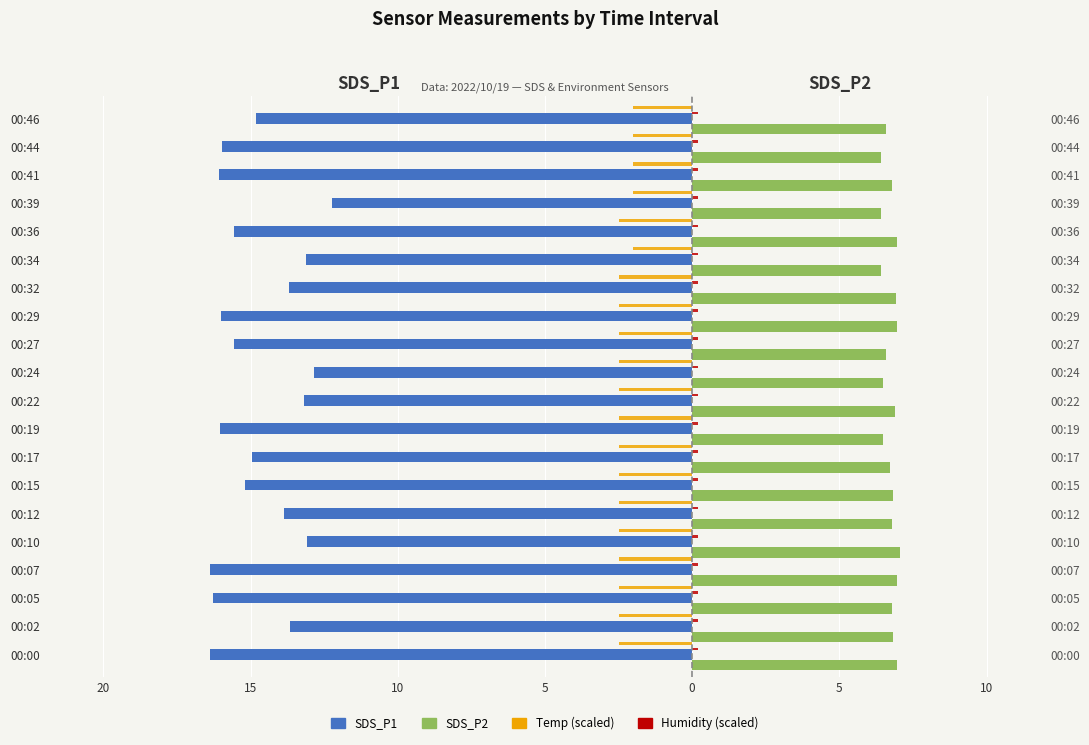

What is the lowest value of the SDS_P2 series?

6.4